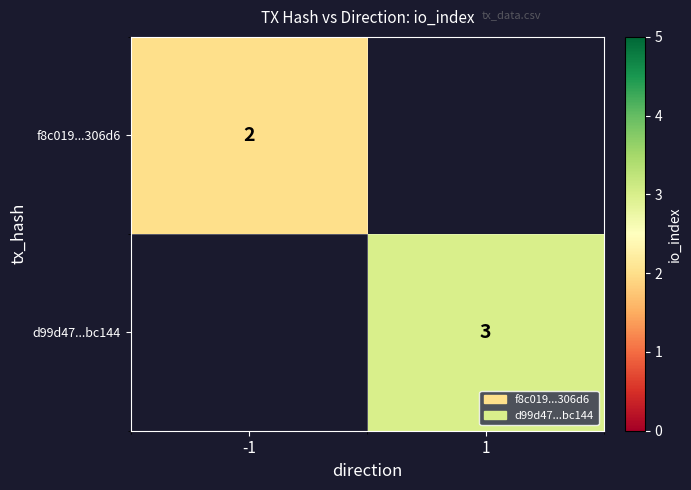

The d99d47...bc144 series shows 3 at 1. True or false?

True